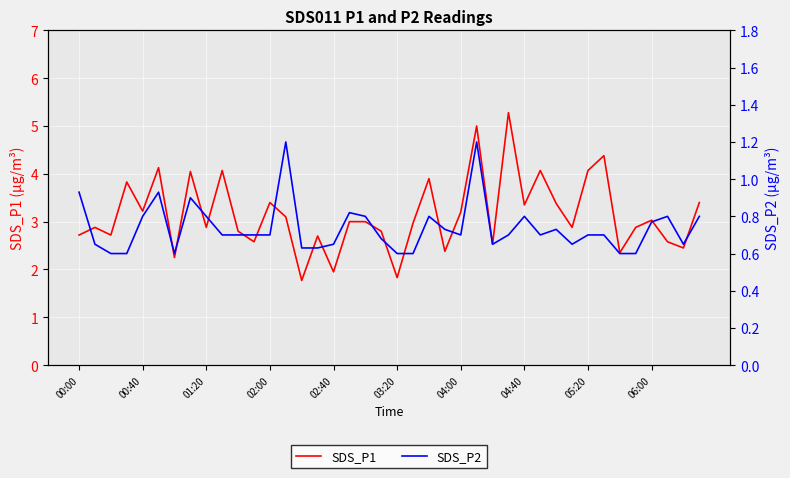

Does the chart display data point markers on the line(s)?

No